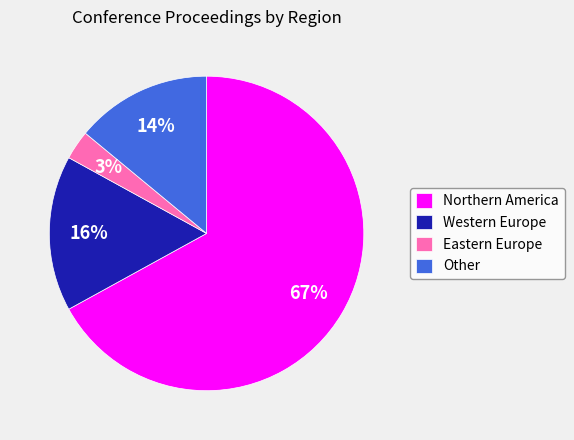

Is there any slice that represents more than half of the pie?

Yes